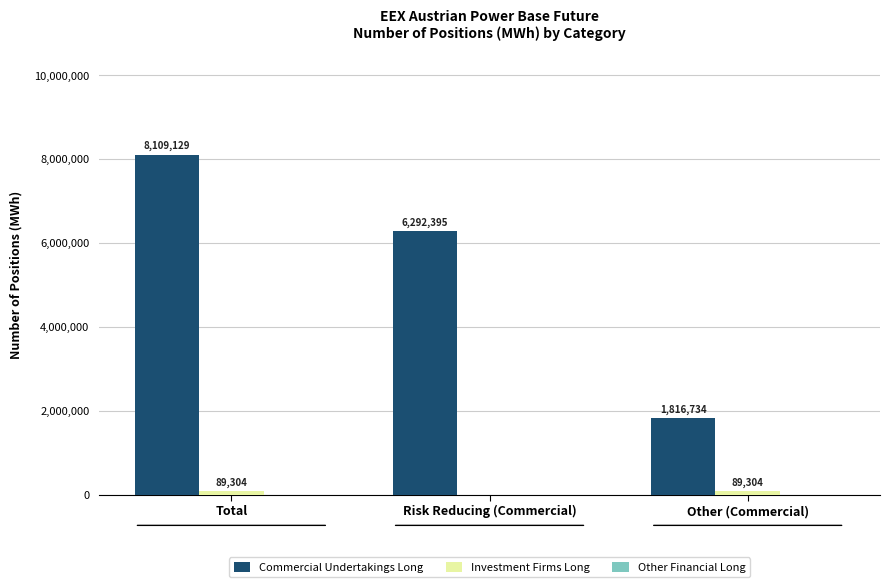

What is the sum of the Commercial Undertakings Long values at Total and Other (Commercial)?

9925863